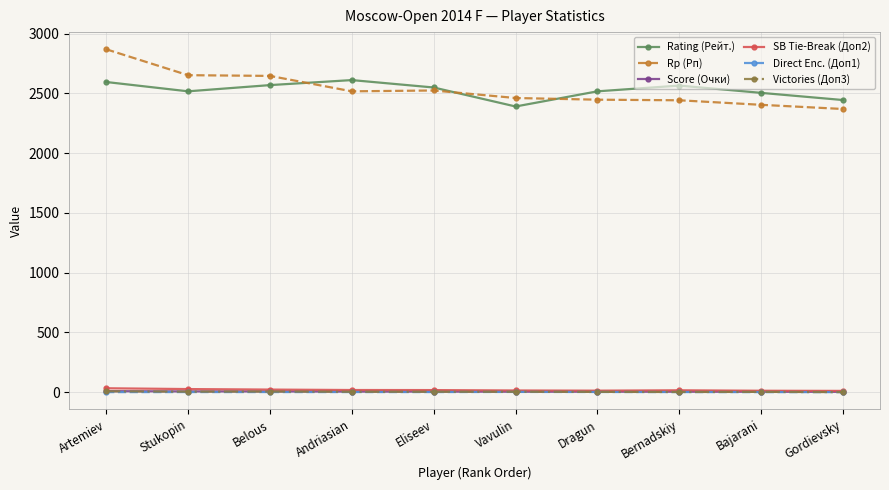

The Rating (Рейт.) series shows 4214.3 at Artemiev. True or false?

False